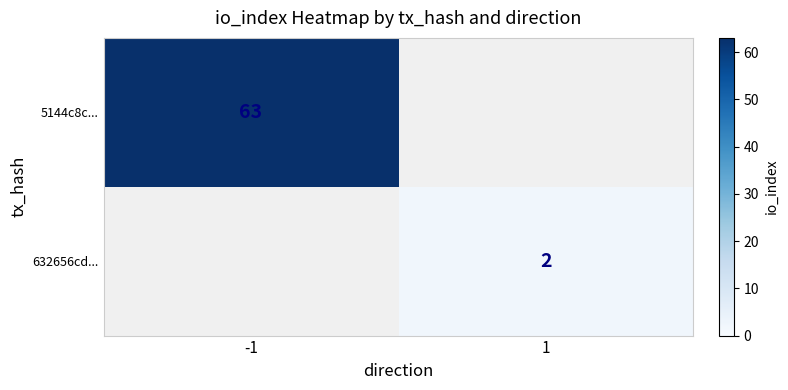

The 632656cd... series shows 2 at 1. True or false?

True